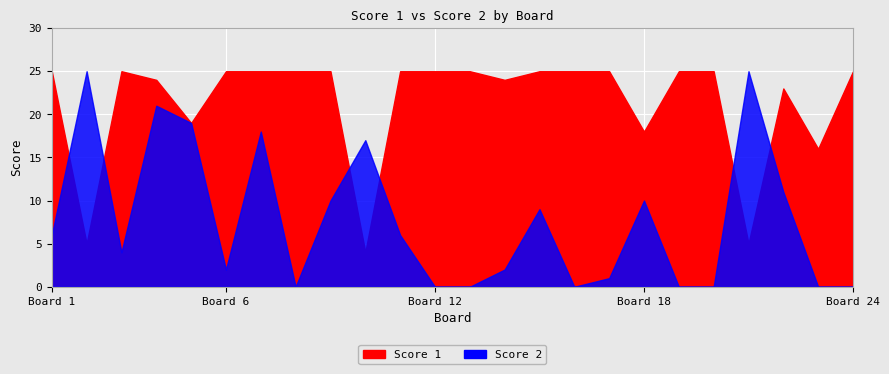

Which series ends up on top after the final intersection of Score 2 and Score 1?

Score 1